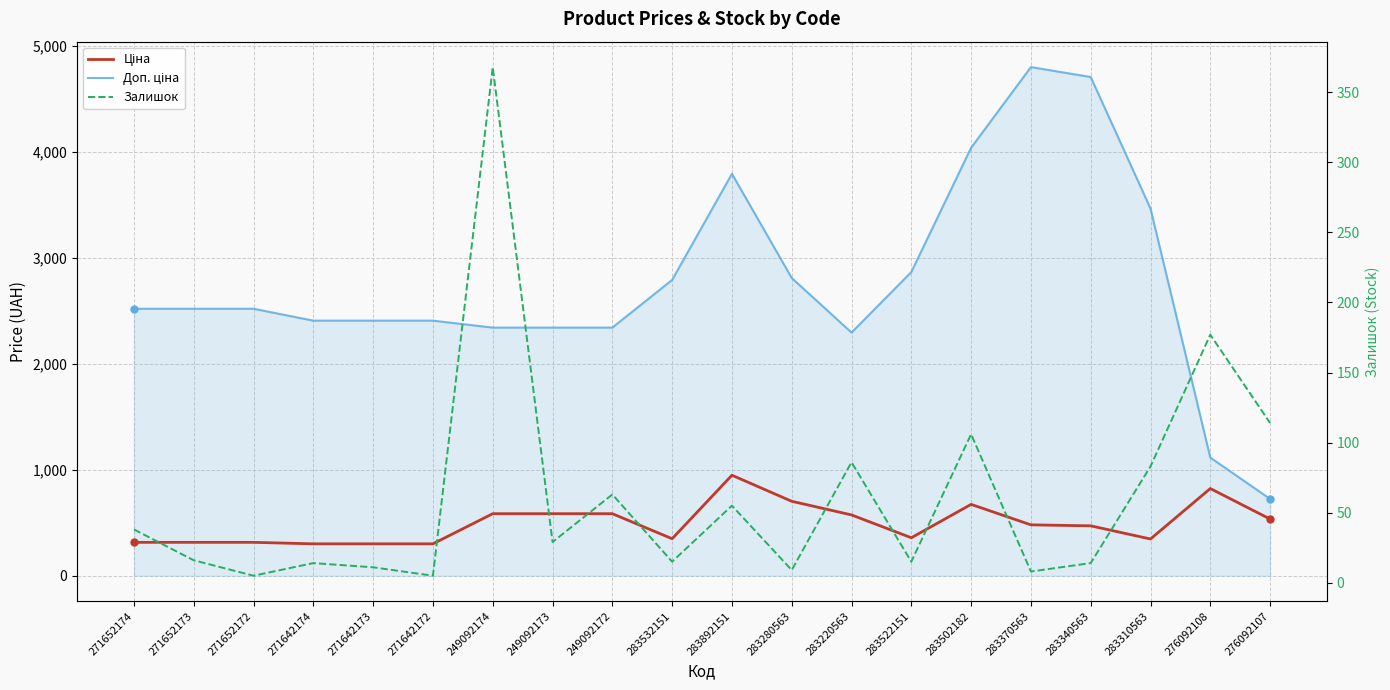

Rank the series by their maximum value, from lowest to highest.

Залишок, Ціна, Доп. ціна